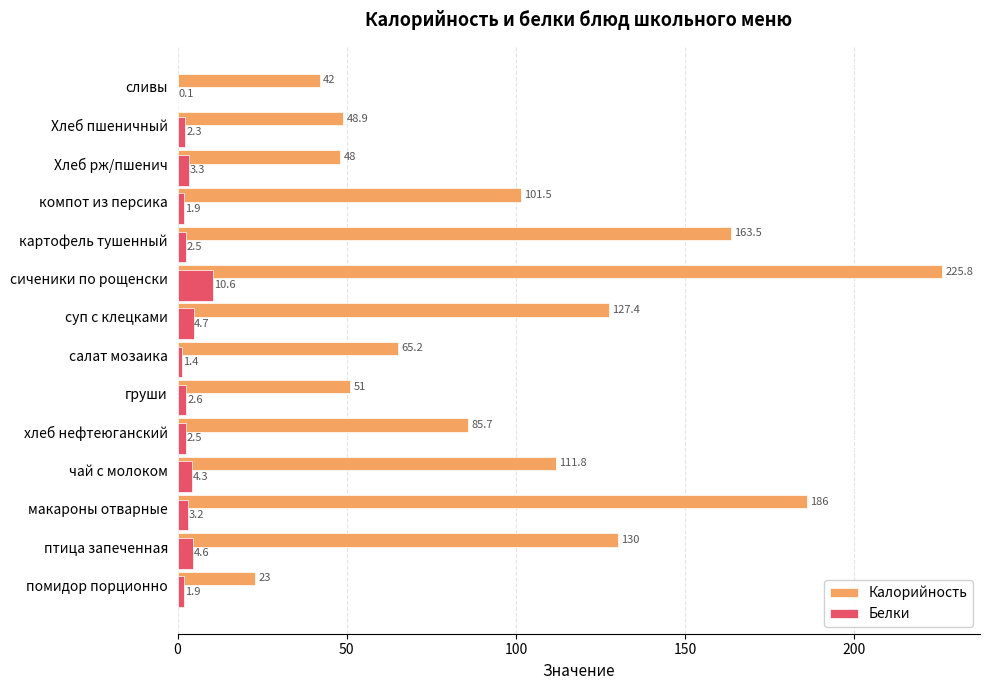

At which category is the sum across all series the highest?

сиченики по рощенски